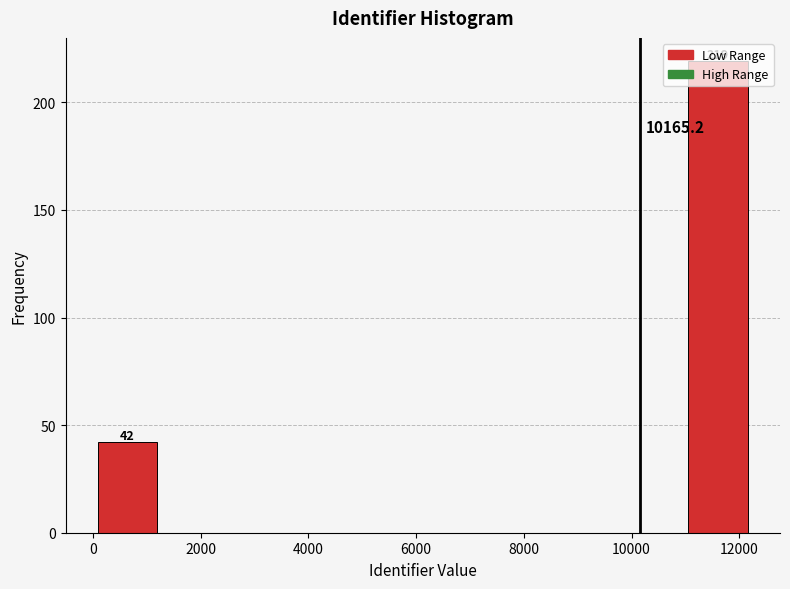

Over which range of the x-axis is the bar tallest?

11000 to 12200